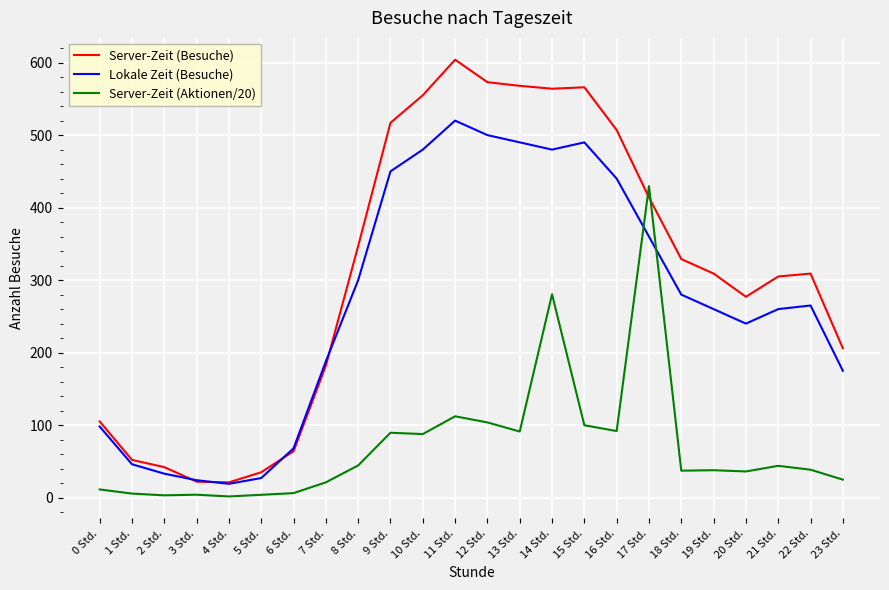

How many values in the Server-Zeit (Aktionen/20) series exceed 38?

12